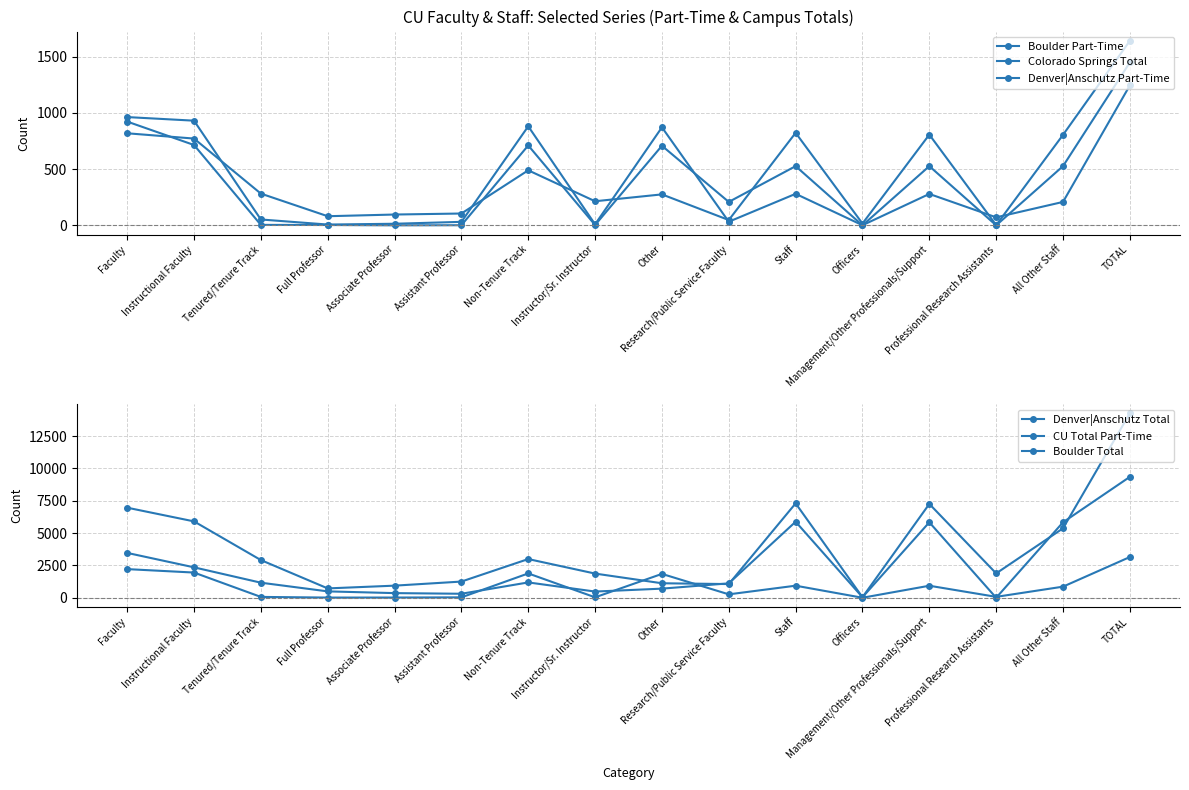

What is the sum of all Colorado Springs Total values?

7268